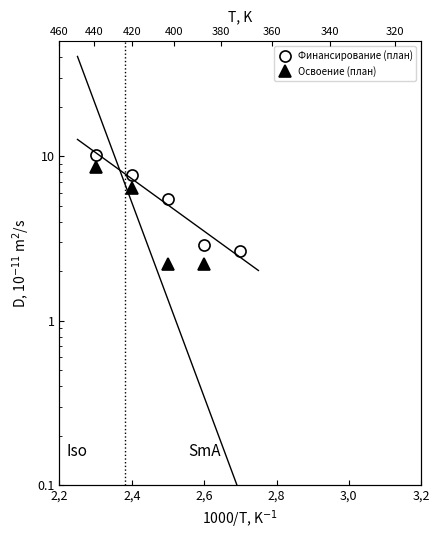

What is the sum of all Финансирование (план) values?

28.9